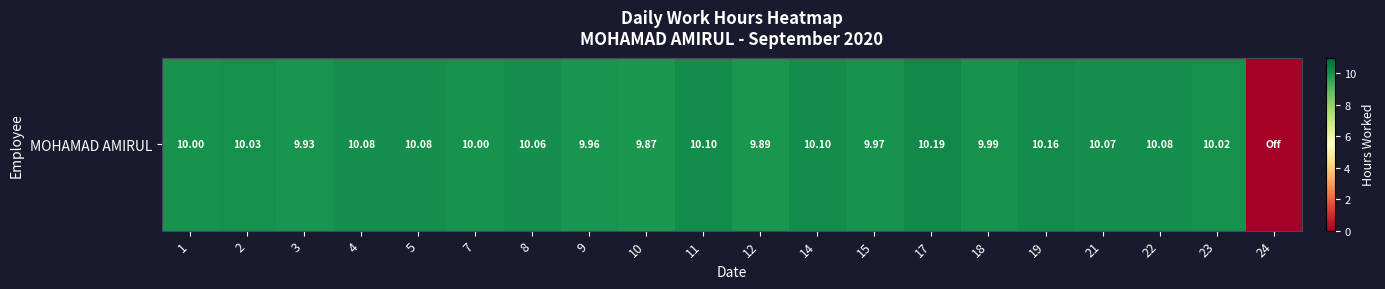

How many data points does each series have?

20